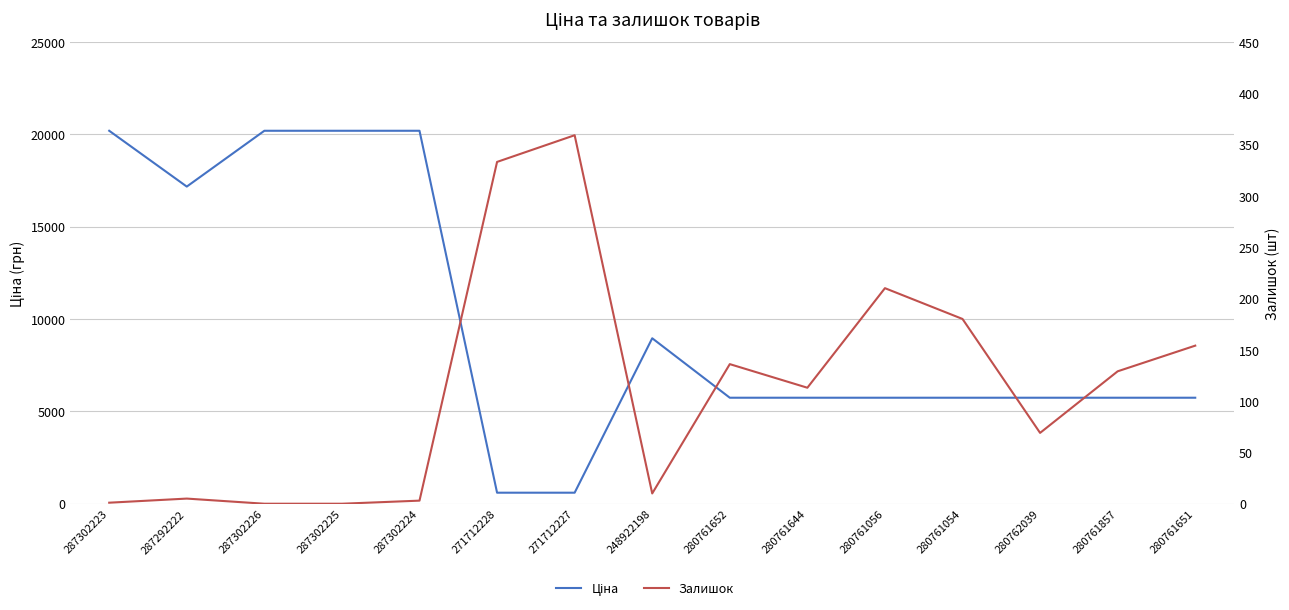

What are all the series names shown in the legend?

Ціна, Залишок